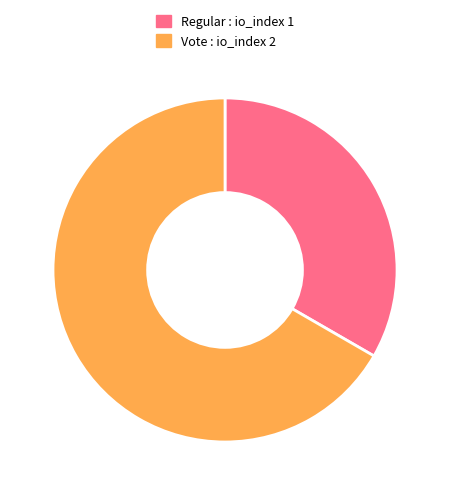

Which category accounts for the majority?

Vote